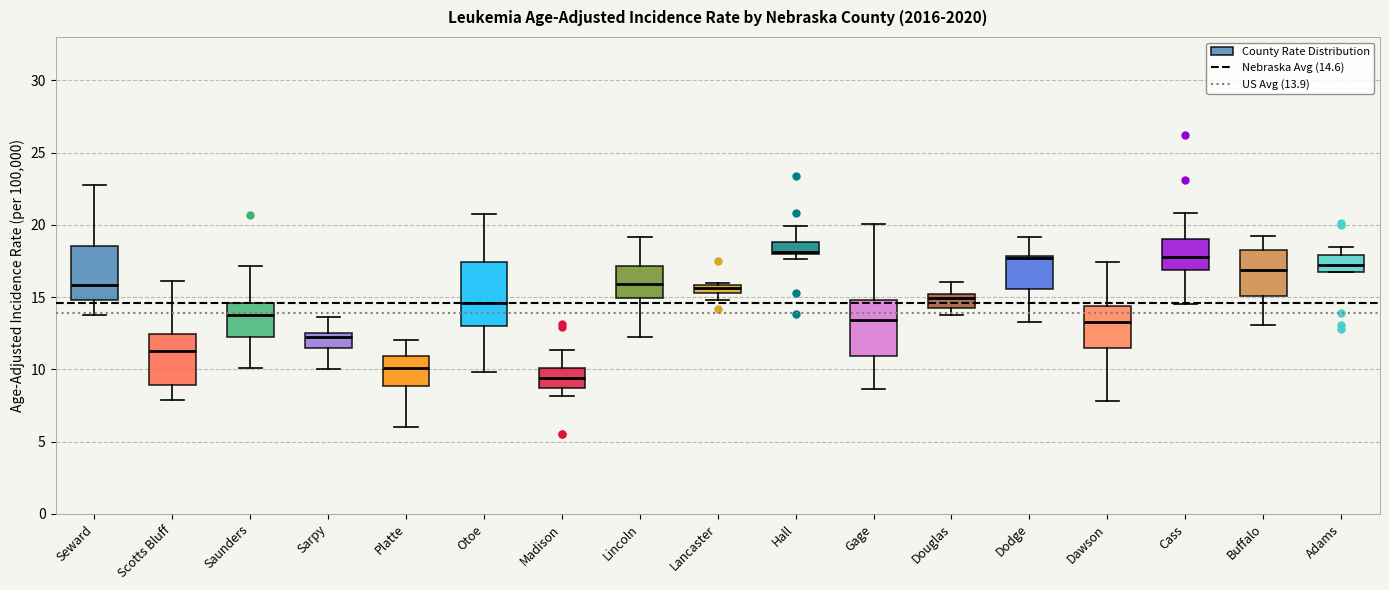

Which box has the lowest median line?

Madison